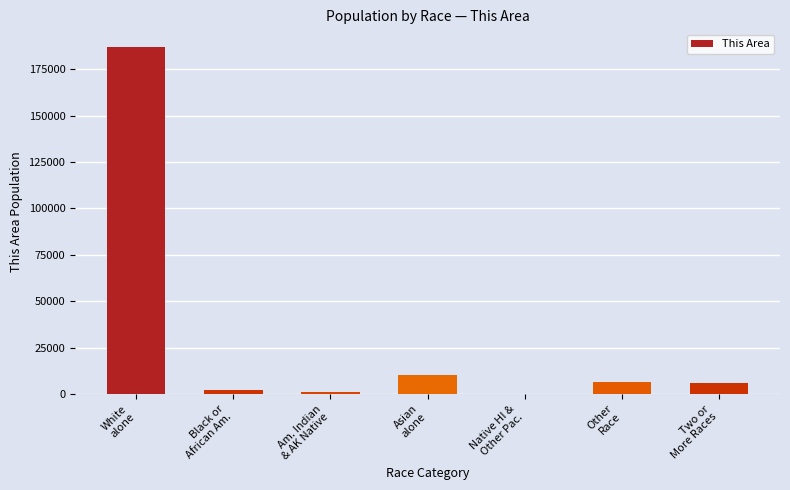

What is the greatest value displayed?

187286